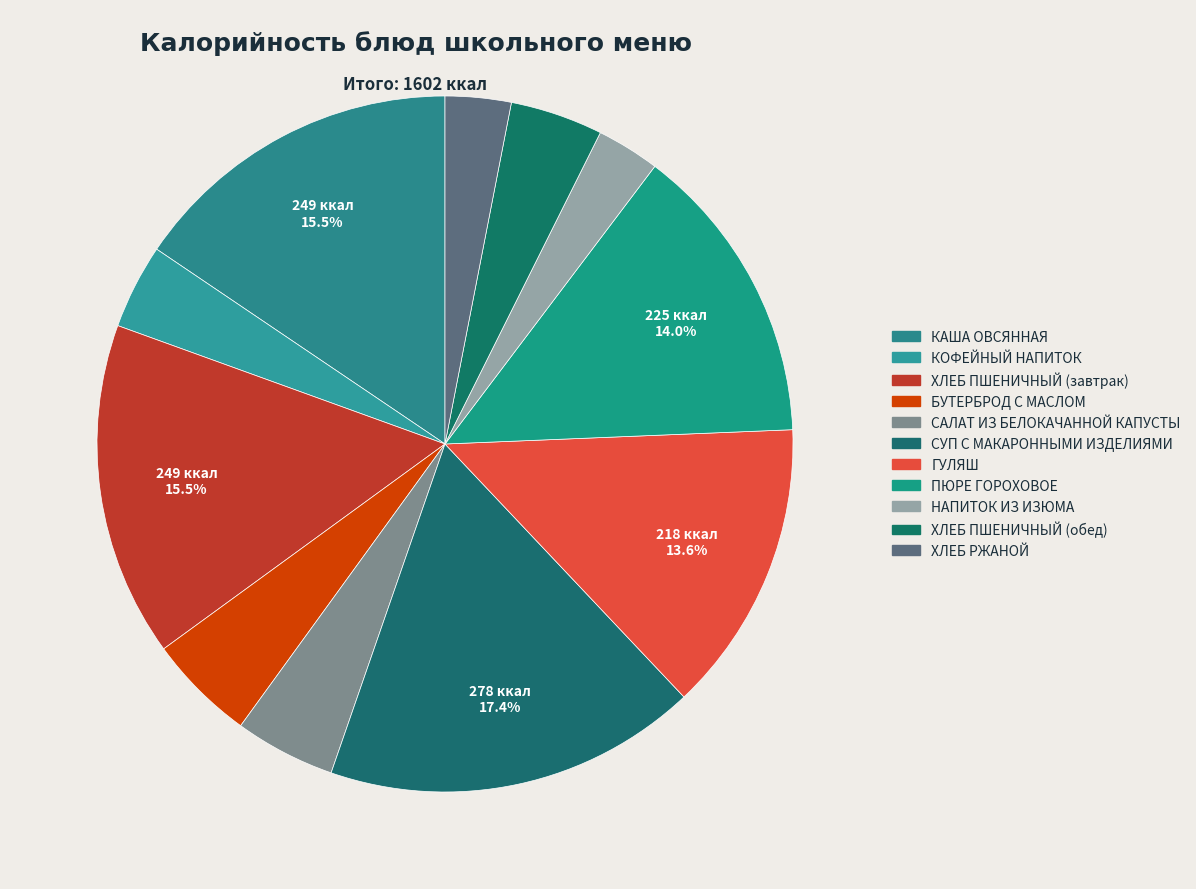

The ХЛЕБ ПШЕНИЧНЫЙ (обед) slice represents 1% of the pie. True or false?

False